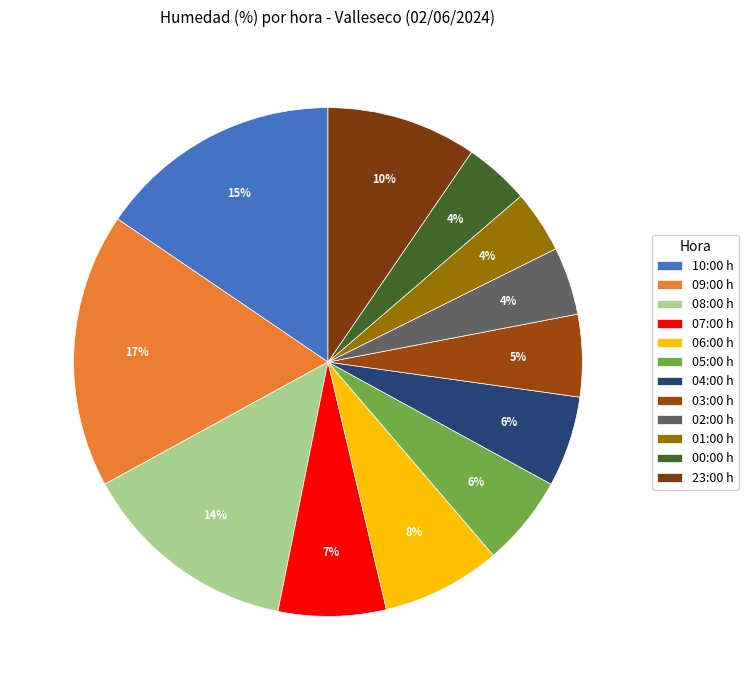

Count the number of slices in the pie.

12